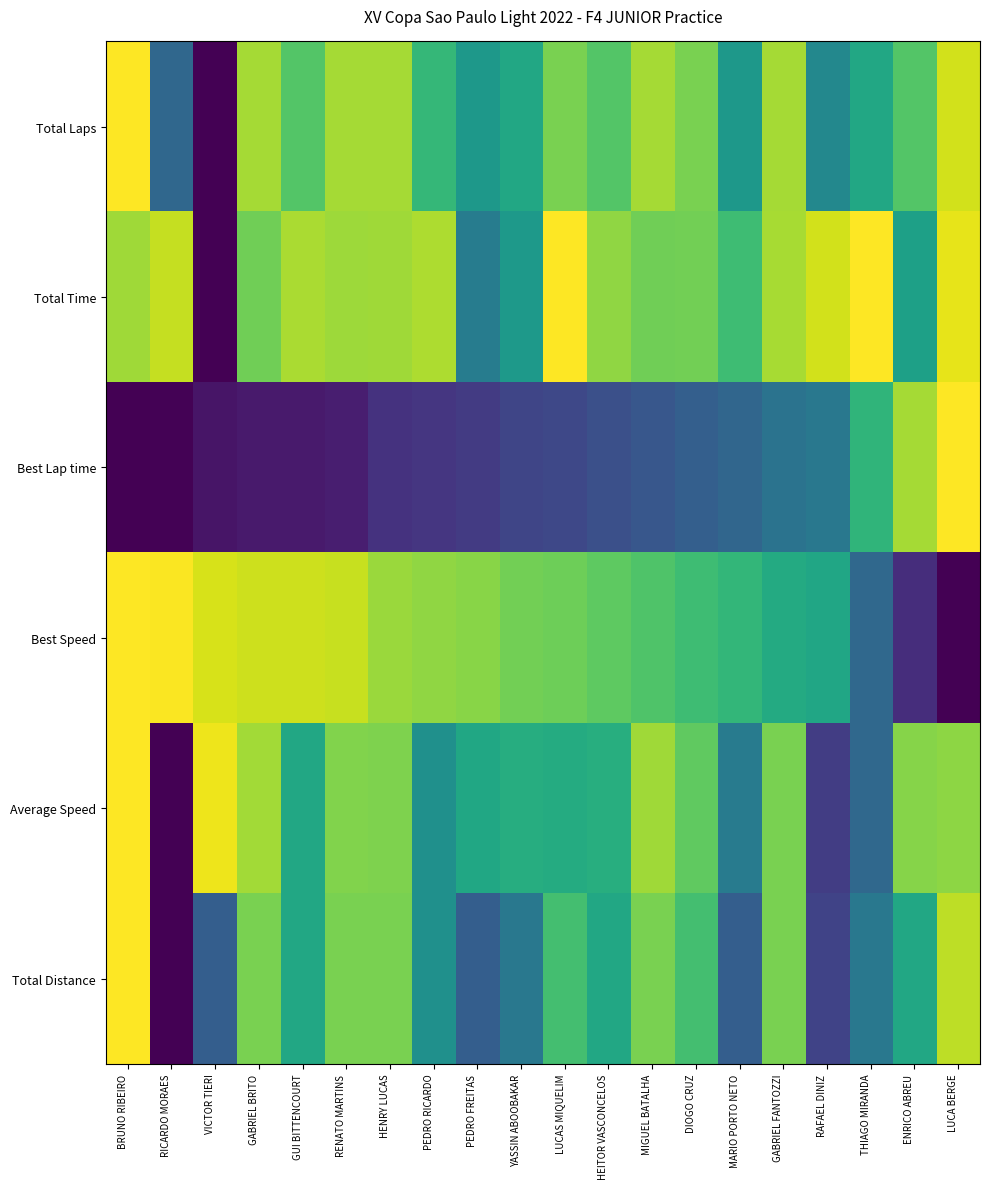

What is the total value across all series at RAFAEL DINIZ?

2.8